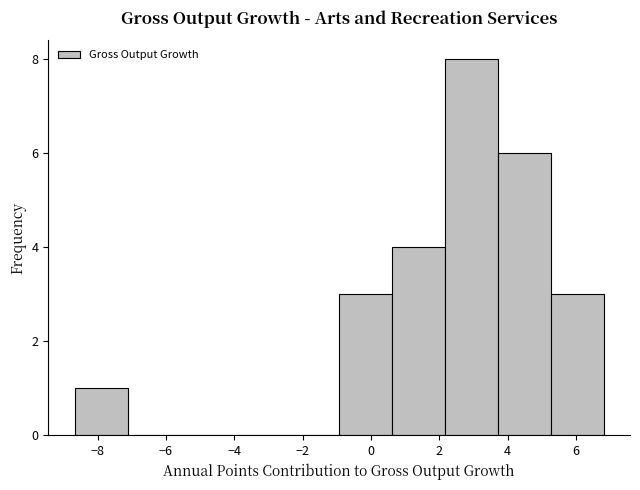

Over which range of the x-axis is the bar tallest?

2.2 to 3.8